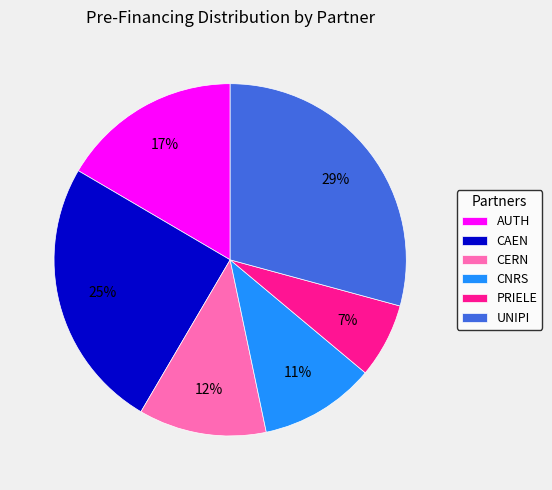

How many segments does this pie chart have?

6